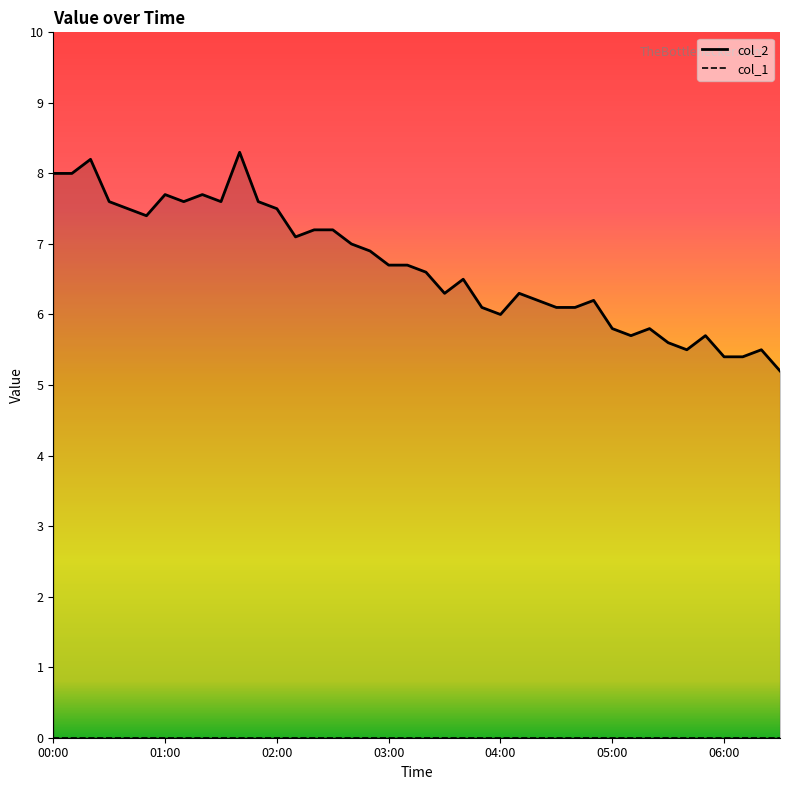

List the series in order of their overall mean, highest first.

col_2_line, col_1_line